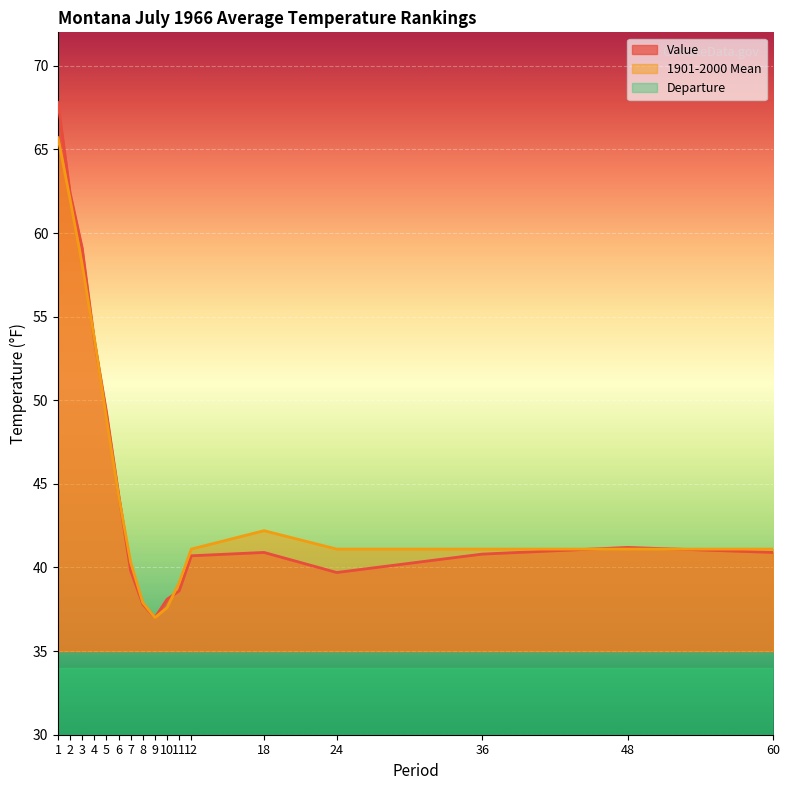

How many data points does each series have?

17